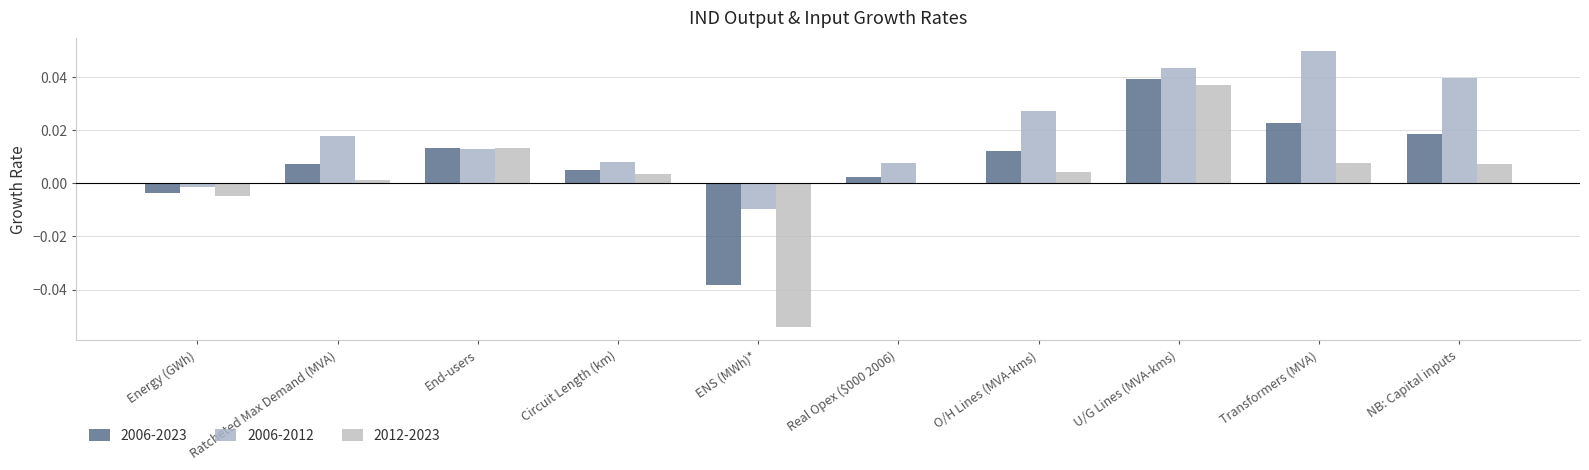

At how many categories does at least one series exceed 0?

8